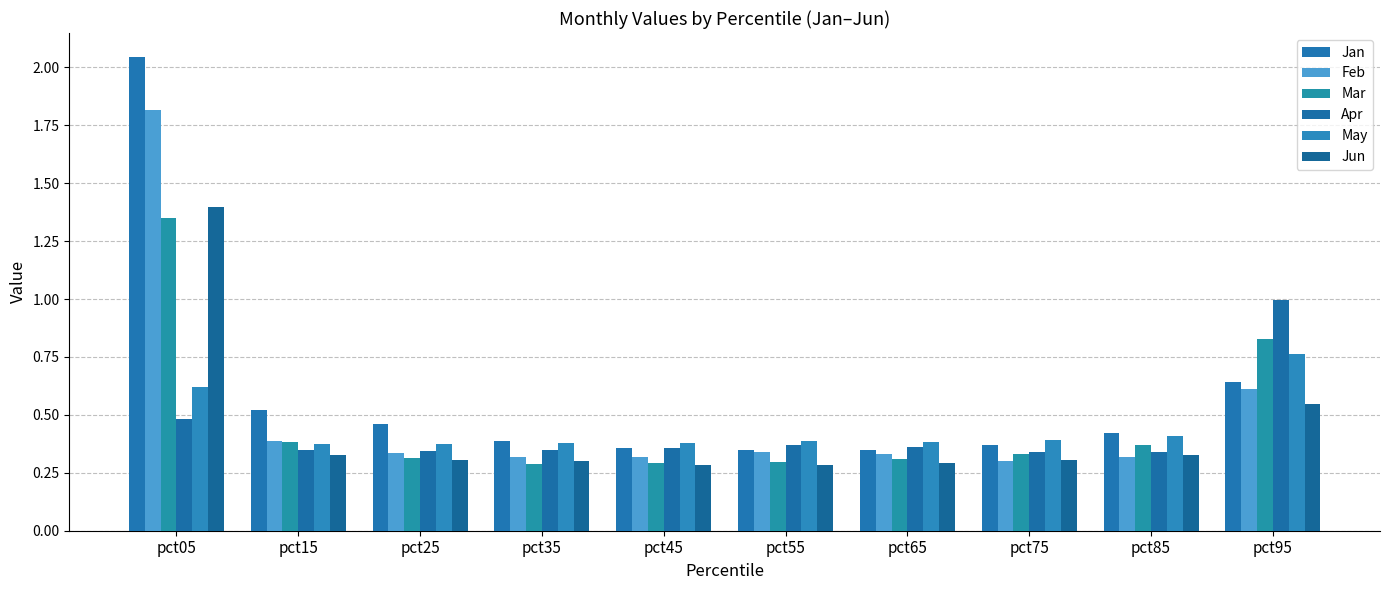

List the series in order of their peak value, highest first.

Jan, Feb, Jun, Mar, Apr, May